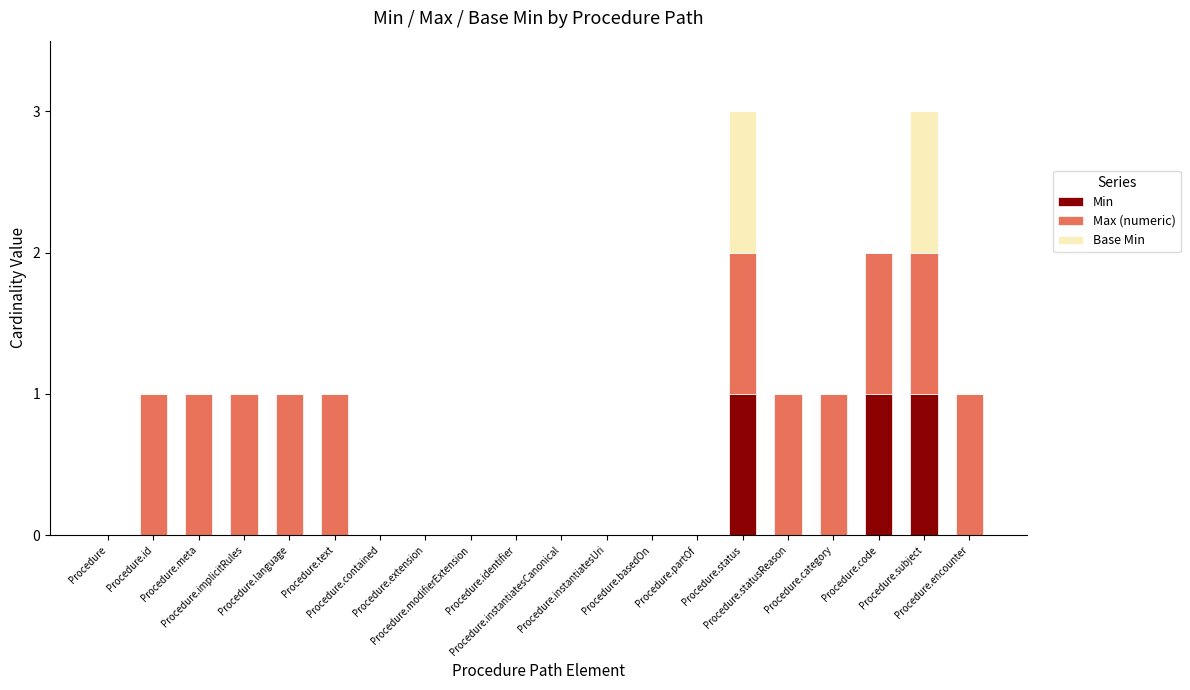

What are all the series names shown in the legend?

Min, Max (numeric), Base Min